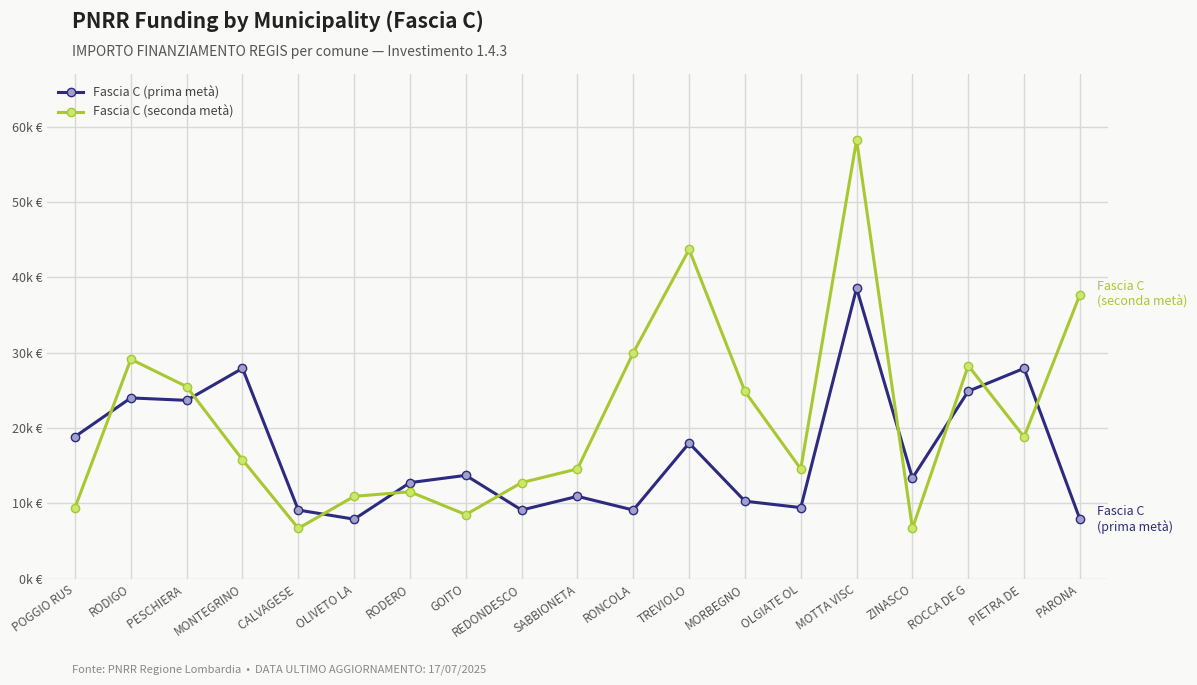

Does the chart have visible grid lines?

Yes